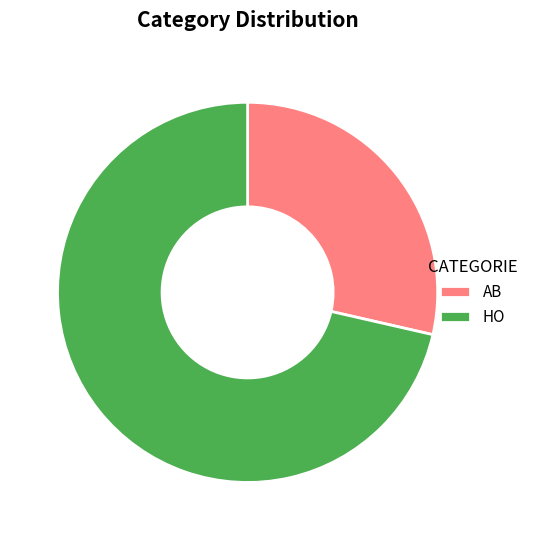

Rank the categories by value from highest to lowest.

HO, AB